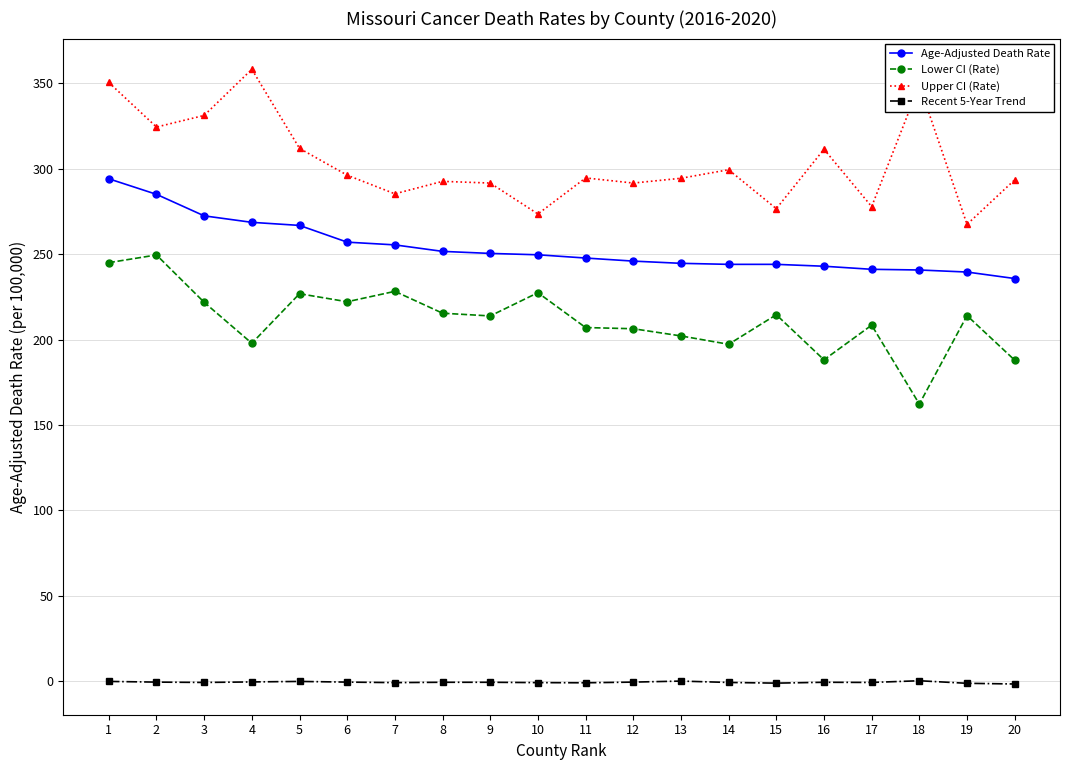

At which category is the sum across all series the highest?

1